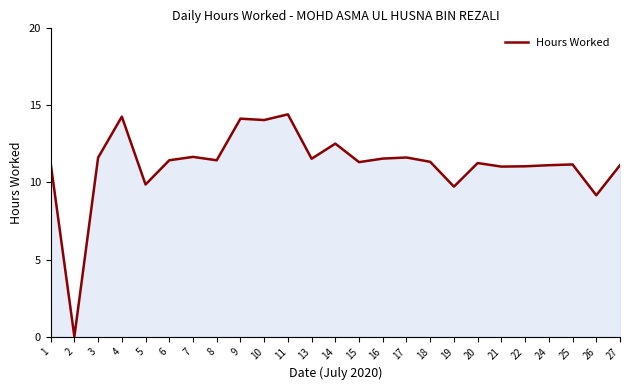

What is the difference between the values at 6 and 1?

0.2